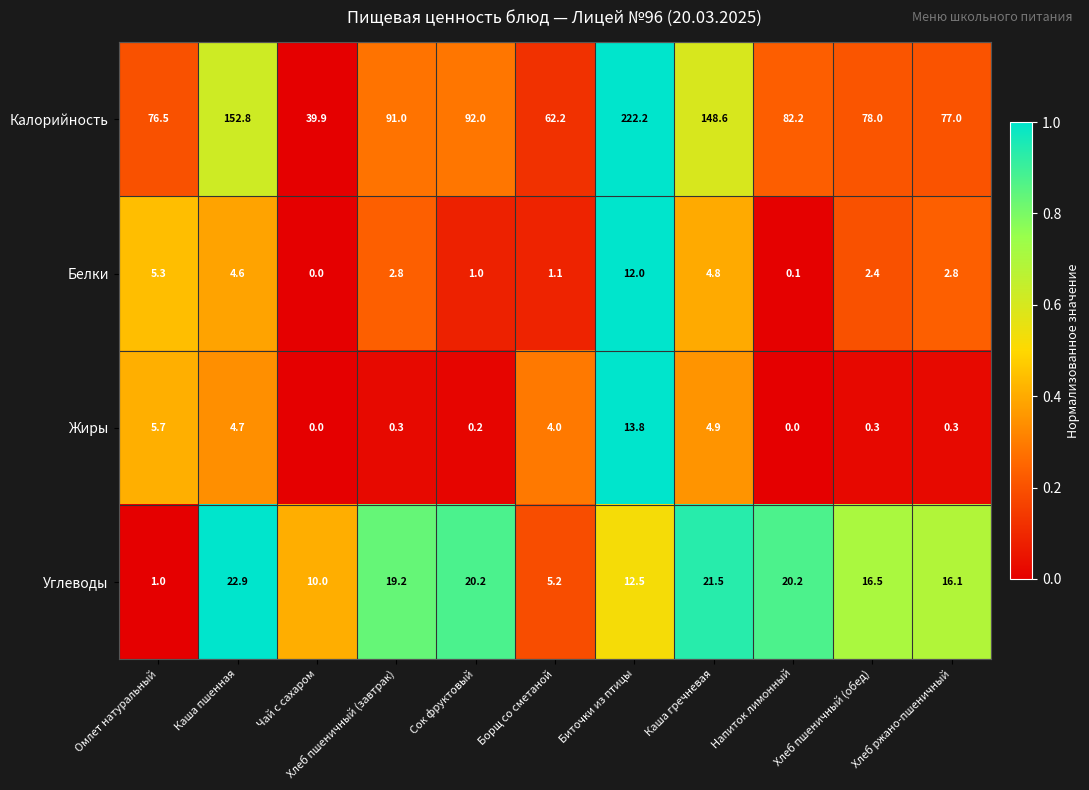

What is the minimum value for Калорийность?

39.9